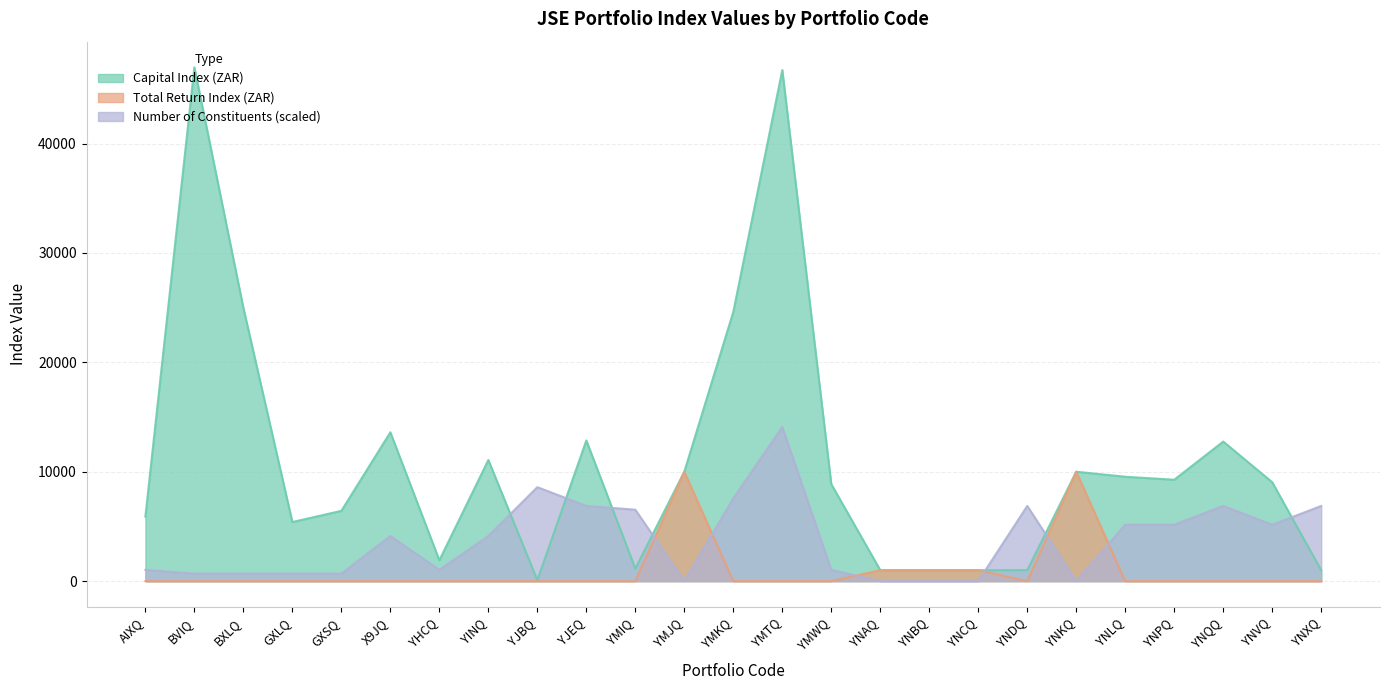

List the series in order of their peak value, lowest first.

Total Return Index (ZAR), Number of Constituents, Capital Index (ZAR)